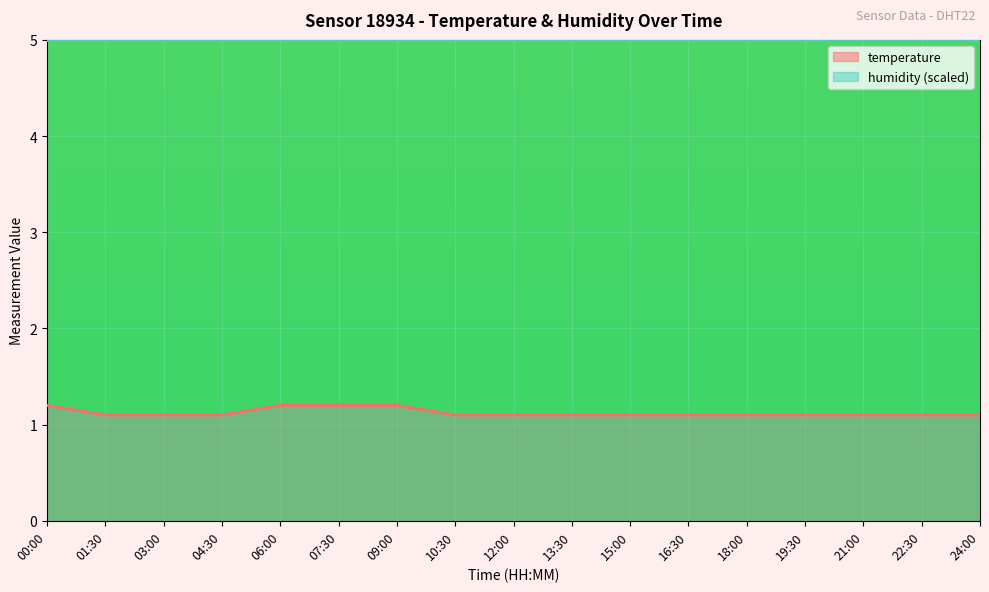

Rank the categories by value from lowest to highest.

01:30, 03:00, 04:30, 10:30, 12:00, 13:30, 15:00, 16:30, 18:00, 19:30, 21:00, 22:30, 24:00, 00:00, 06:00, 07:30, 09:00